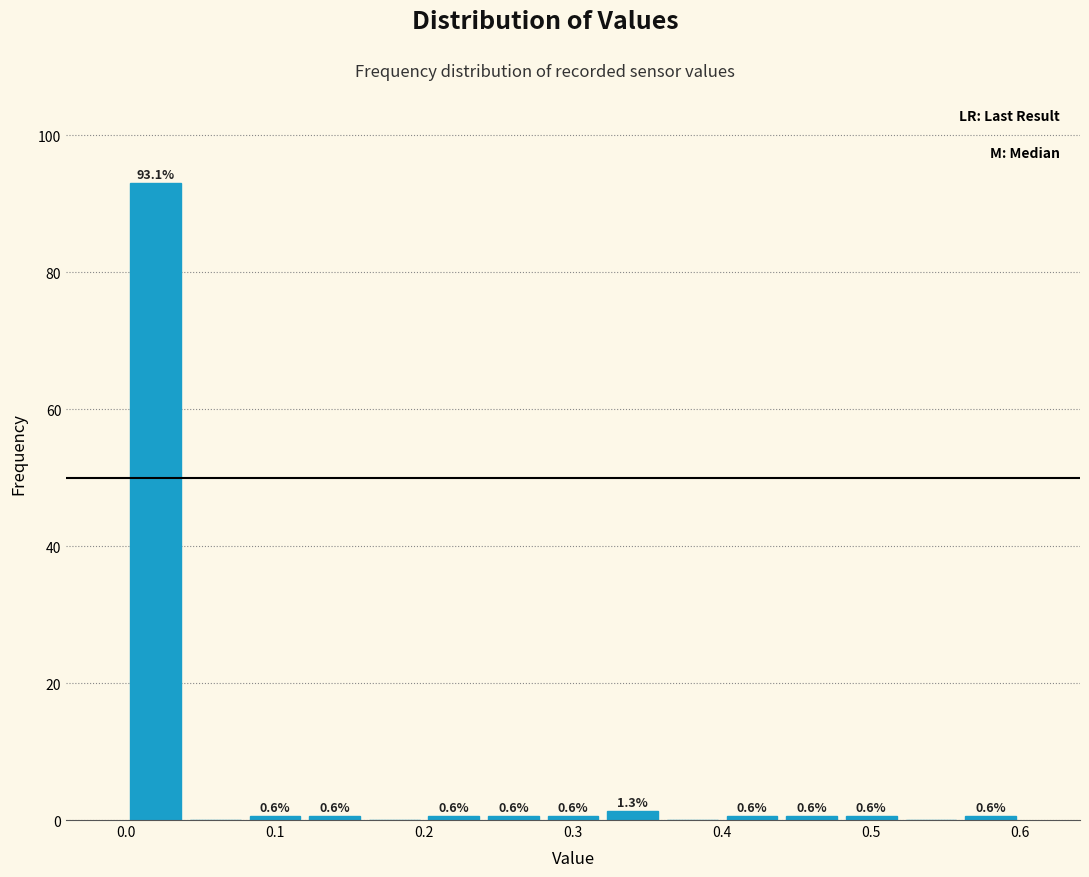

Over which range of the x-axis is the bar tallest?

0.00 to 0.04